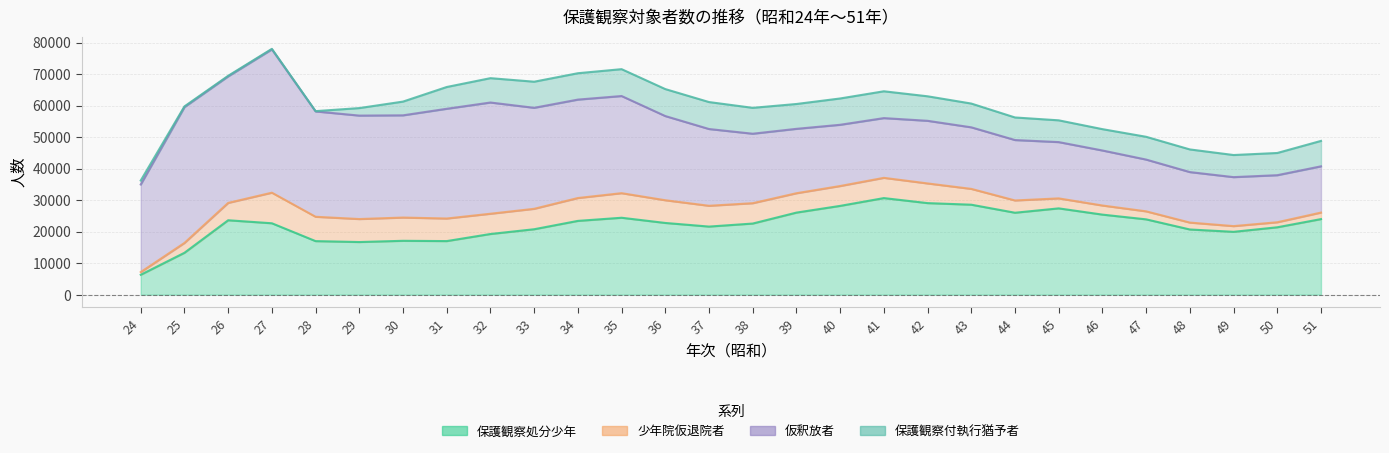

At how many categories does at least one series exceed 16695?

28